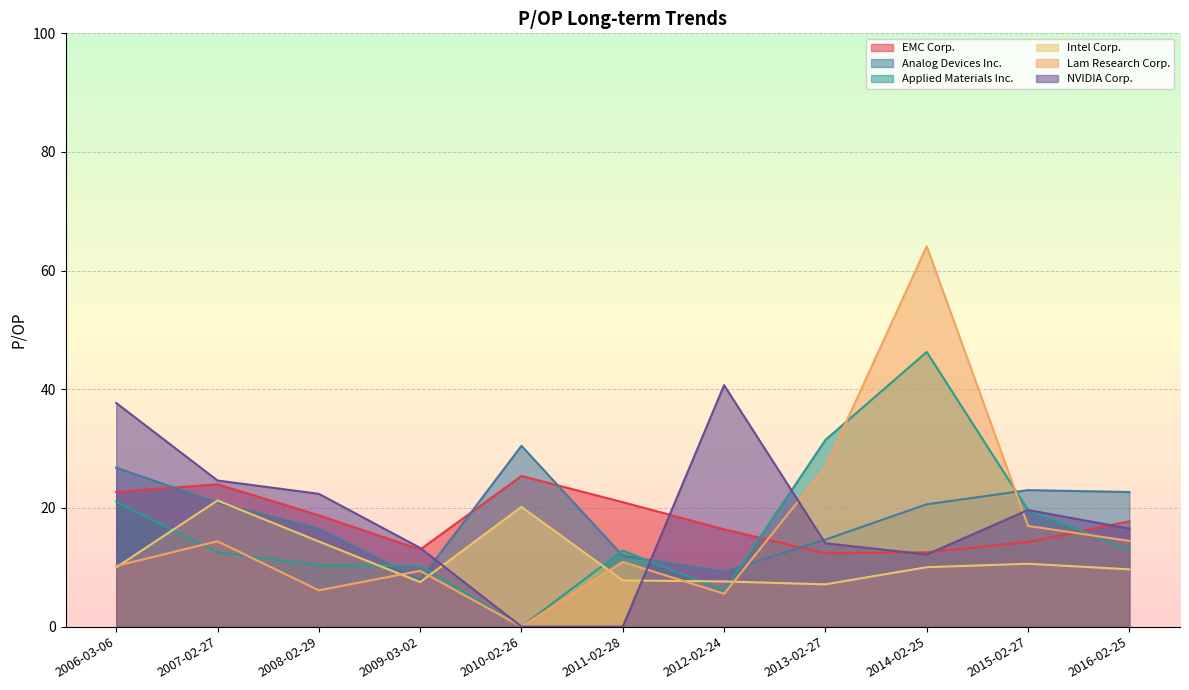

At which label does EMC Corp. first exceed 17?

2006-03-06